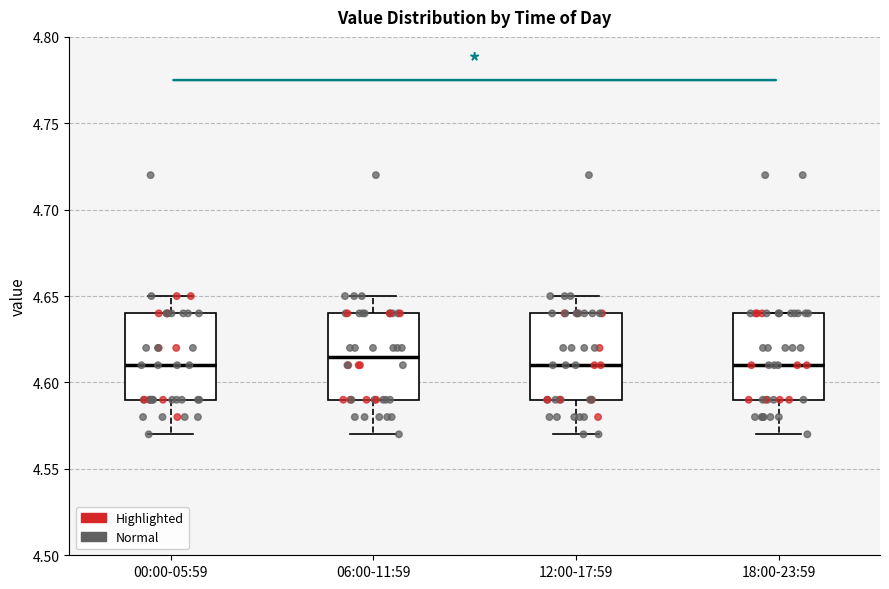

Reading left to right, transcribe this box plot: for each box, give where its median line is, the range the box spans, and where its two whiskers end, as read against the y-axis. The values are not printed on the chart, so give them approximately, as read against the axis.

00:00-05:59: median 4.610, box 4.590 to 4.640, whiskers 4.570 to 4.650
06:00-11:59: median 4.615, box 4.590 to 4.640, whiskers 4.570 to 4.650
12:00-17:59: median 4.610, box 4.590 to 4.640, whiskers 4.570 to 4.650
18:00-23:59: median 4.610, box 4.590 to 4.640, whiskers 4.570 to 4.640